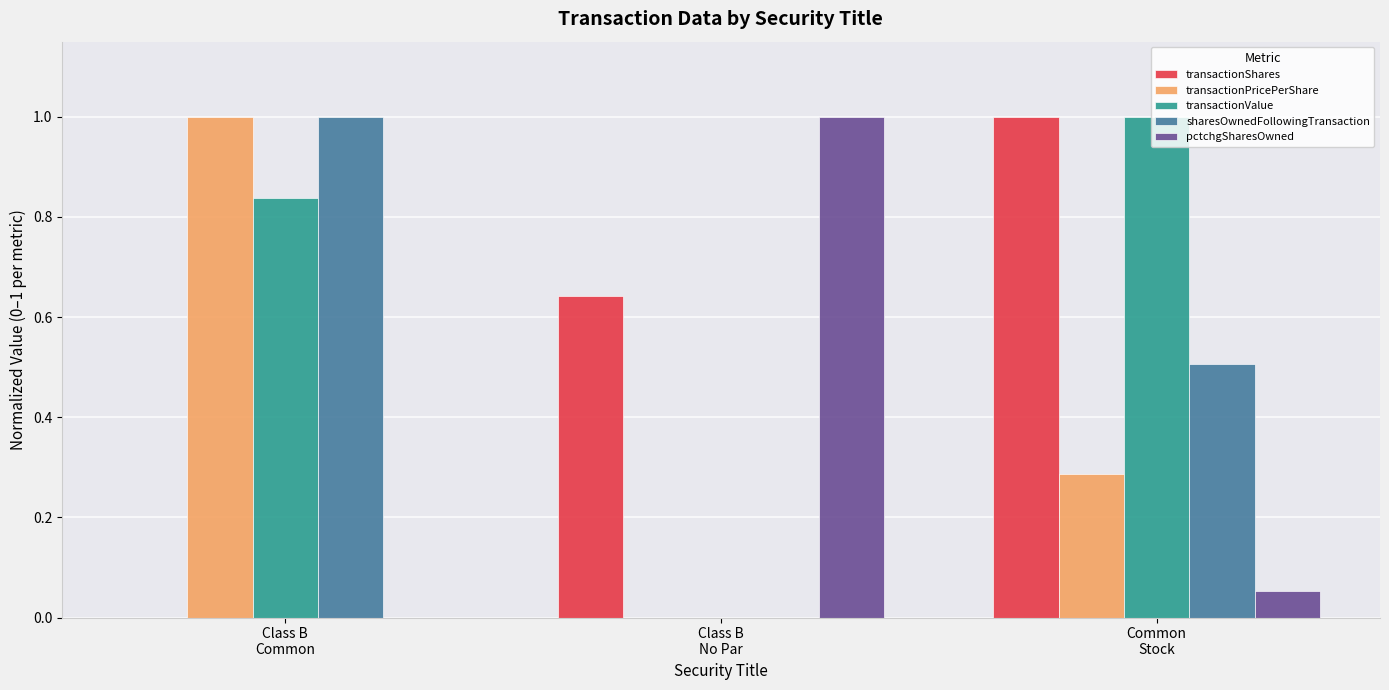

Which series has the largest total across all categories?

transactionValue